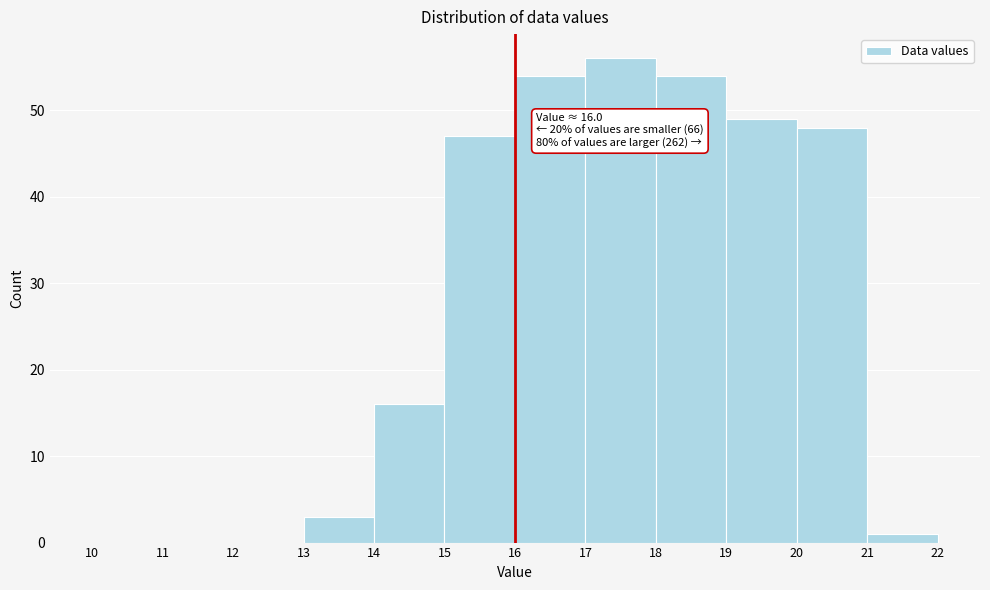

Which range on the x-axis has the tallest bar?

17 to 18